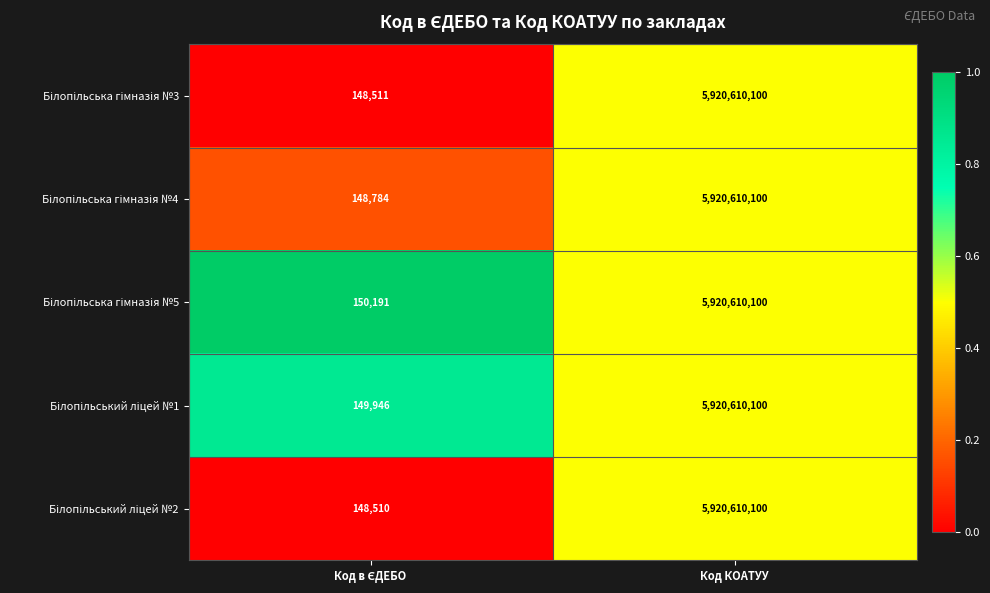

What is the minimum value shown in the chart?

148510